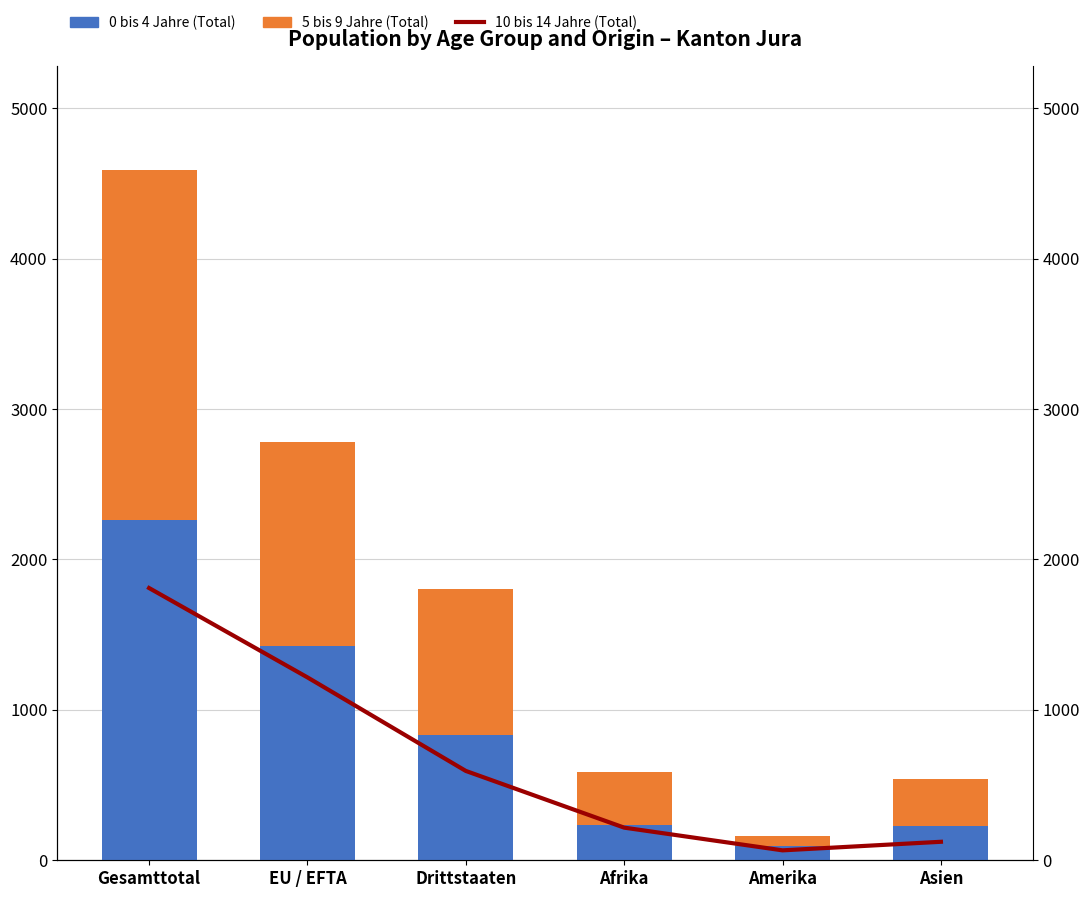

Where is 5 bis 9 Jahre (Total) nearest to the value 1198?

EU / EFTA